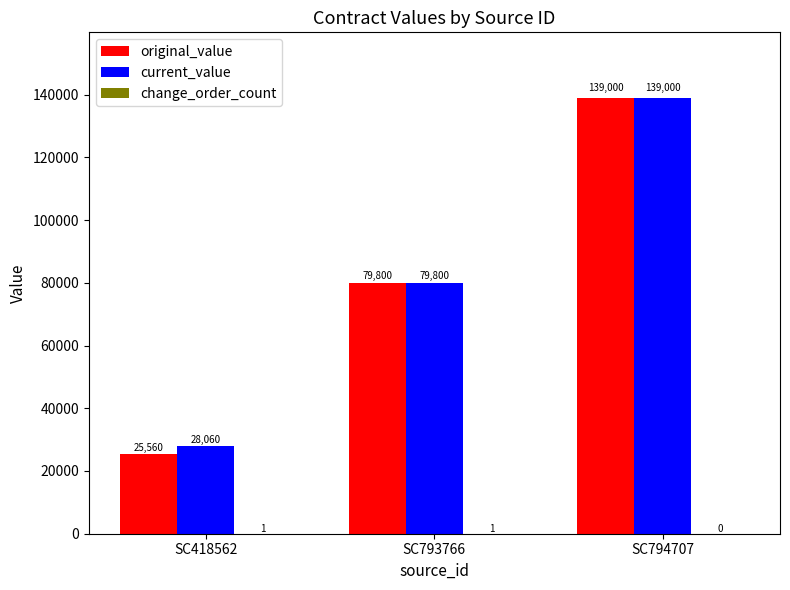

How many series are shown in this chart?

3